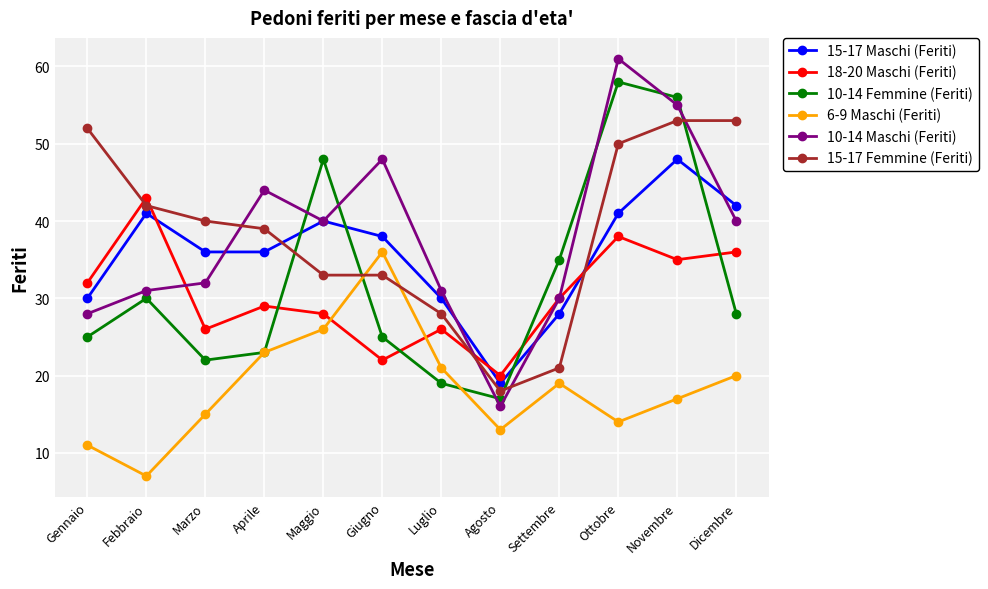

True or false: 10-14 Maschi (Feriti) has more than 1 interior local peaks.

True